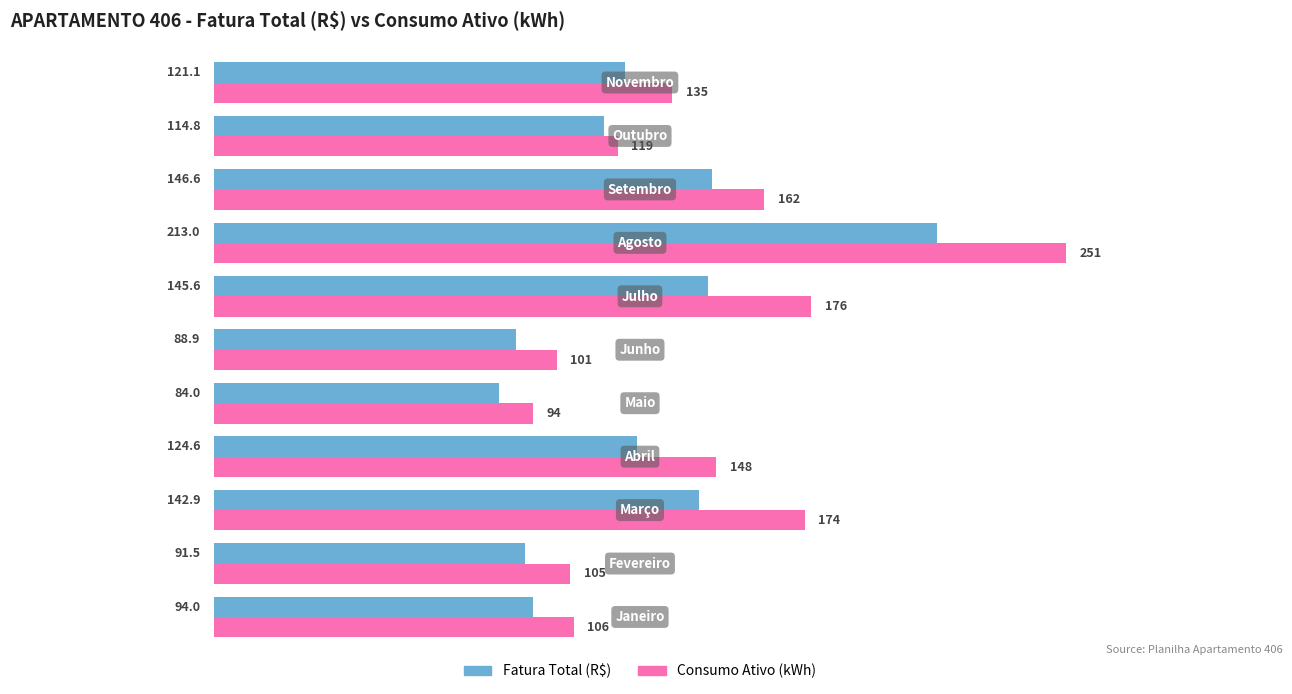

Rank the series by their average value, from highest to lowest.

Consumo Ativo (kWh), Fatura Total (R$)